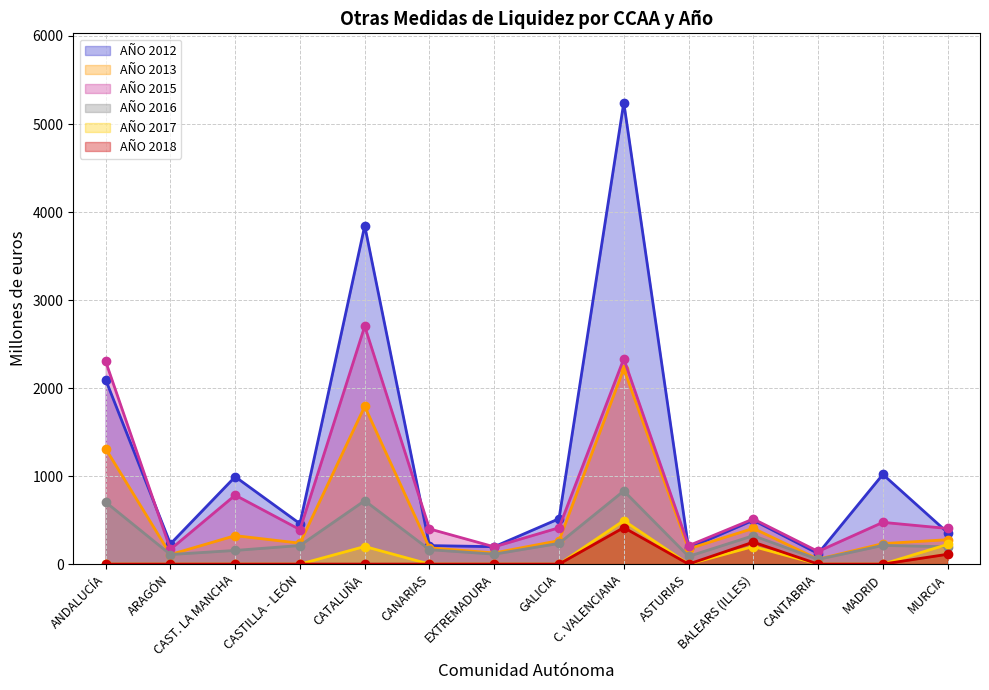

True or false: AÑO 2013 has more than 1 points higher than both neighbors.

True